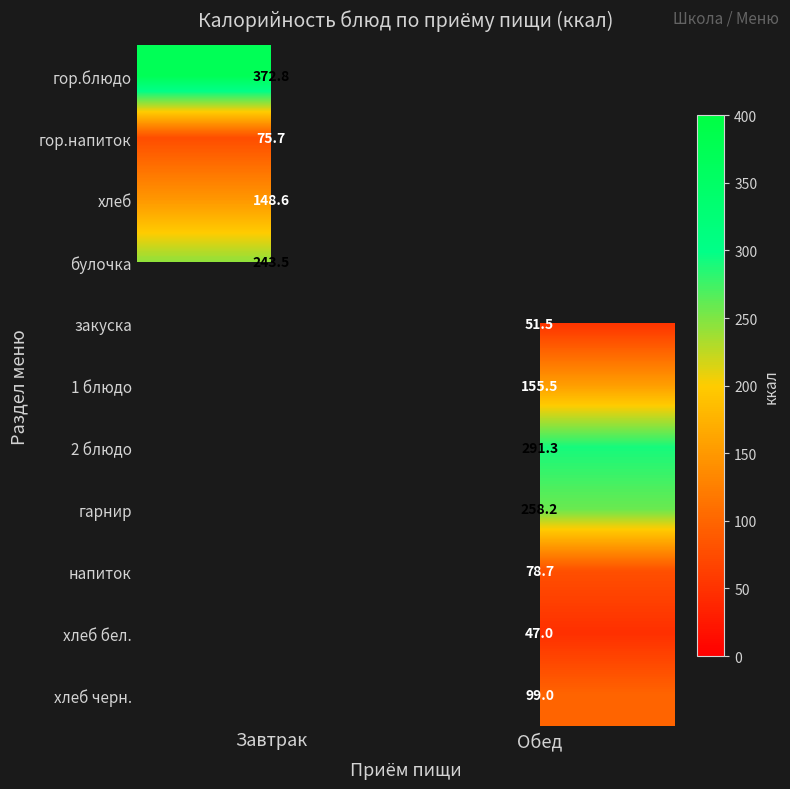

Is it true that напиток equals 78.7 at Обед?

True